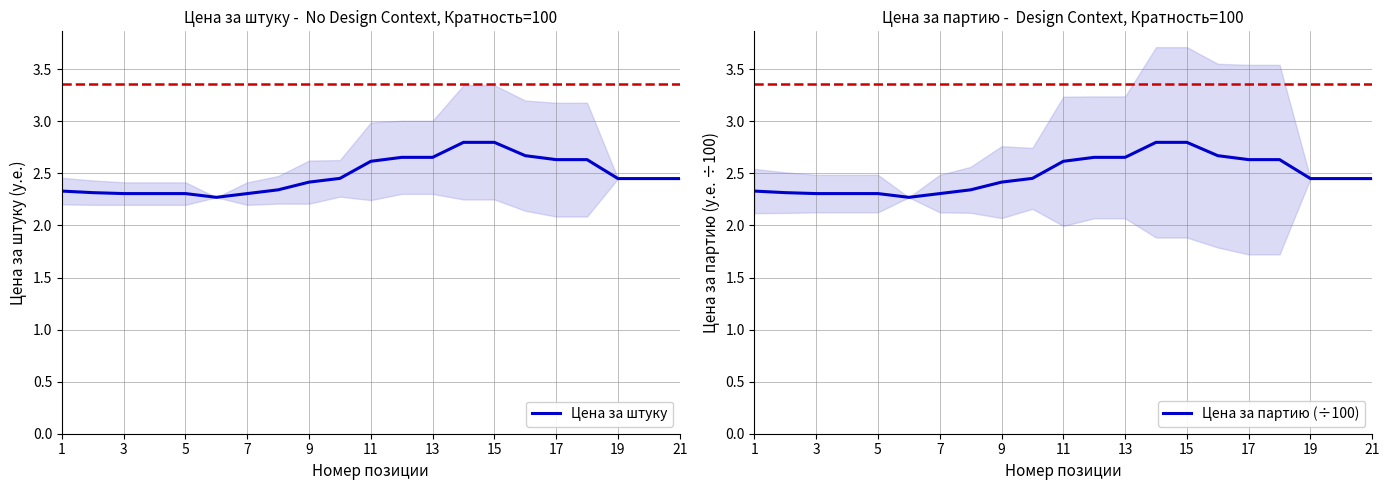

True or false: Цена за партию (÷100) and Цена за штуку intersect in this chart.

False